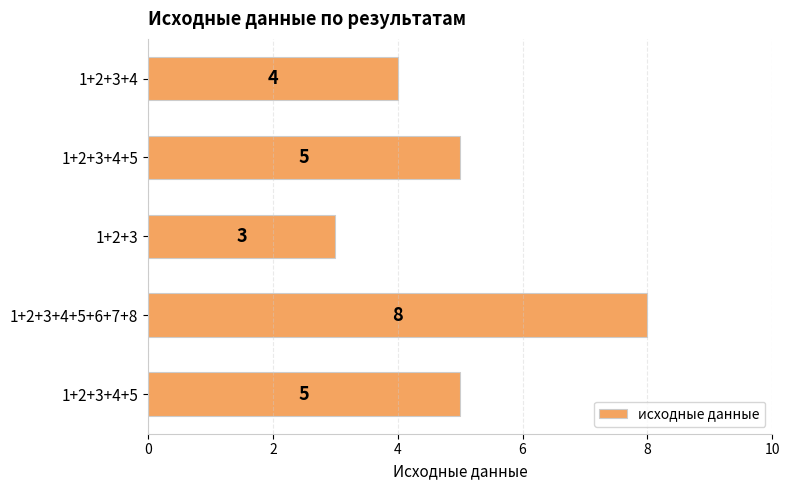

How many bars are there in total?

5